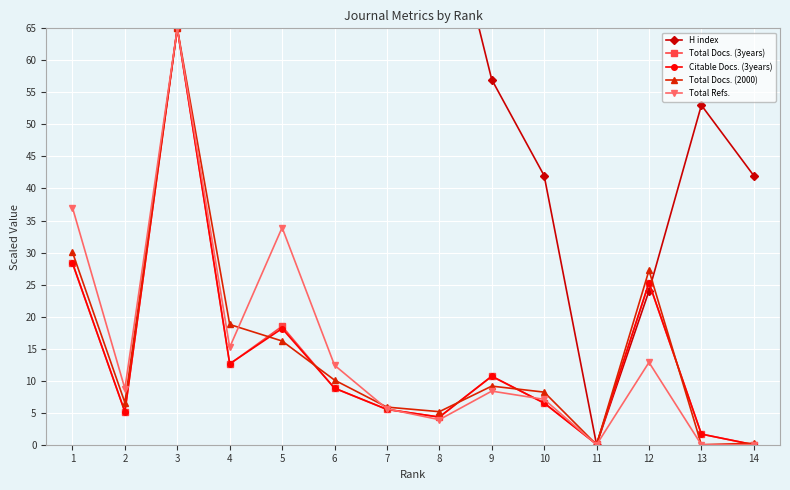

What is the sum of all H index values?

1528.0